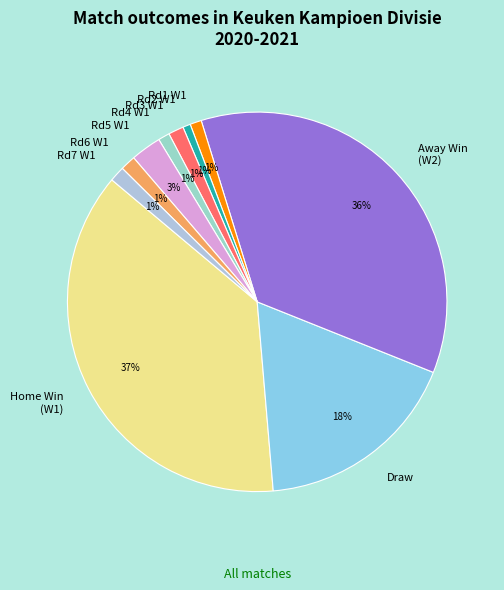

How many segments does this pie chart have?

10